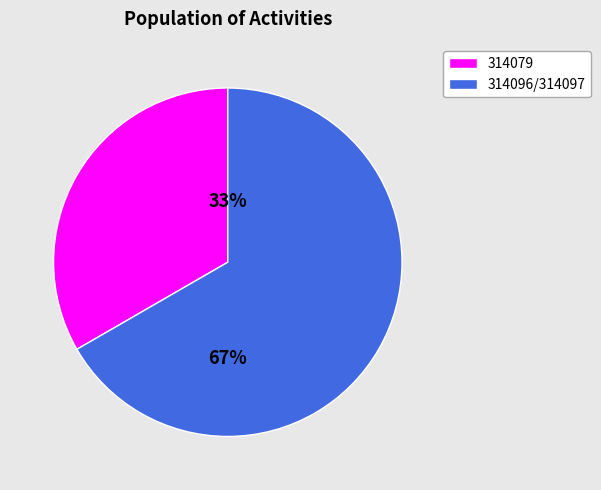

The 314079 slice represents 26% of the pie. True or false?

False